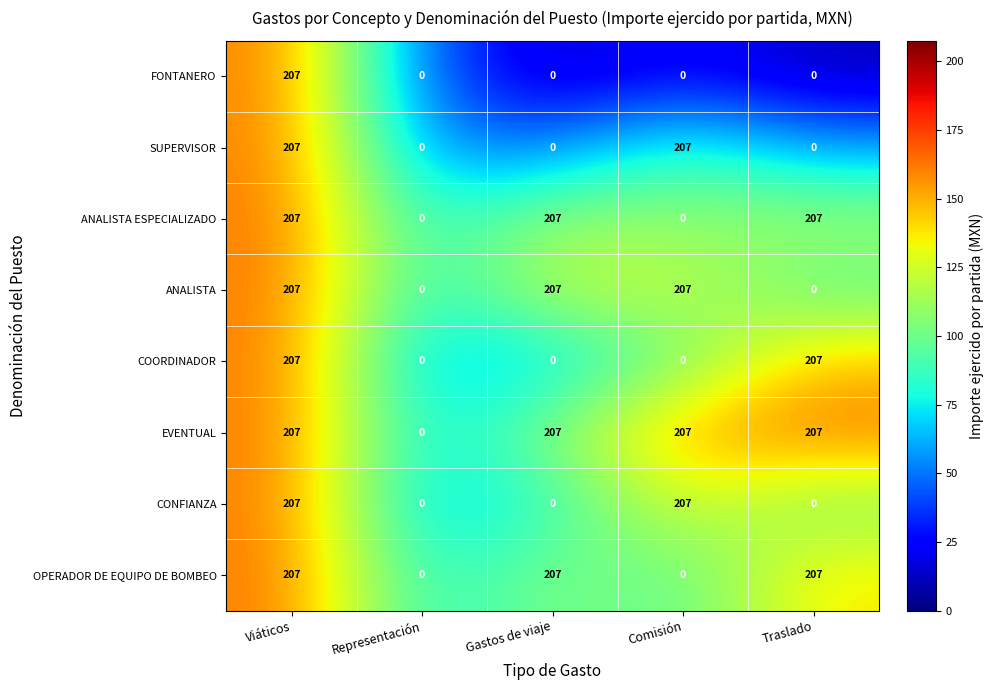

Count the COORDINADOR values in the range 0 to 207.

5